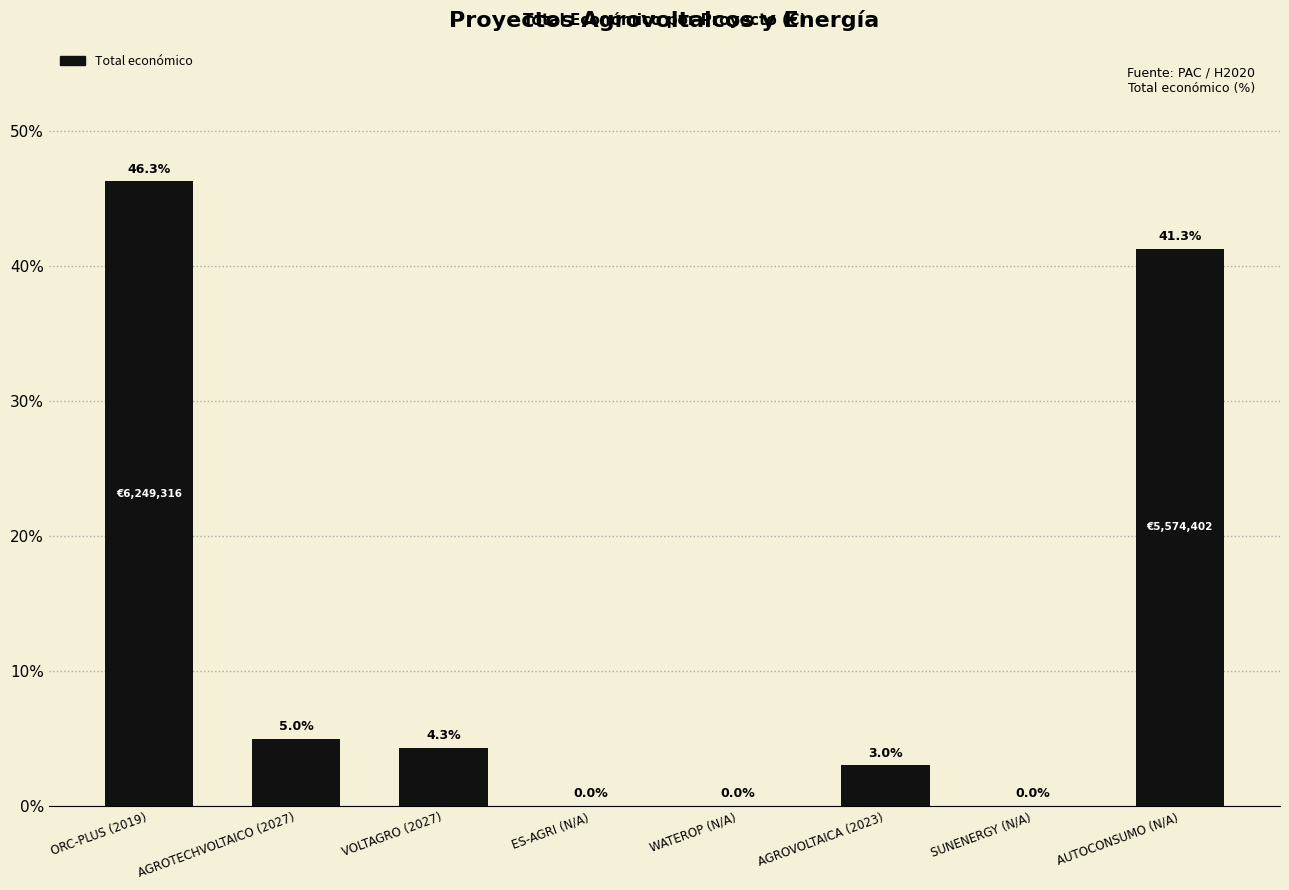

Which has a higher value, AUTOCONSUMO (N/A) or ORC-PLUS (2019)?

ORC-PLUS (2019)